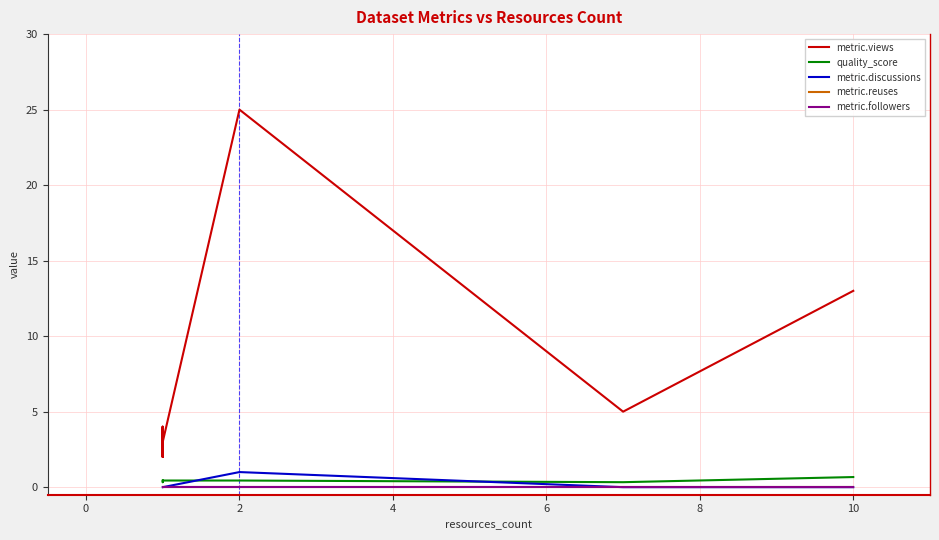

Which series has the widest spread of values?

metric.views